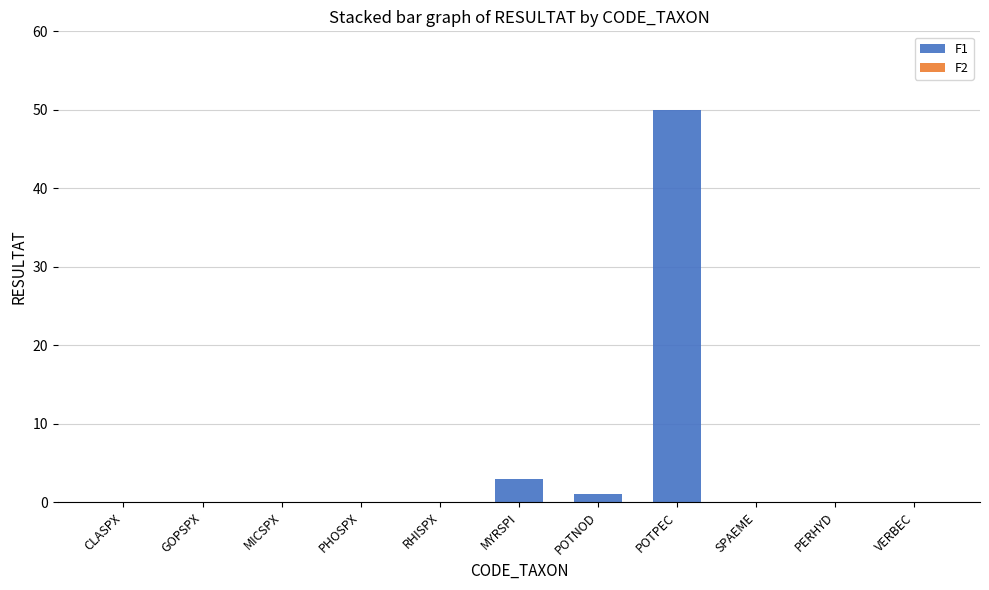

Where is the data nearest to the value 25?

MYRSPI